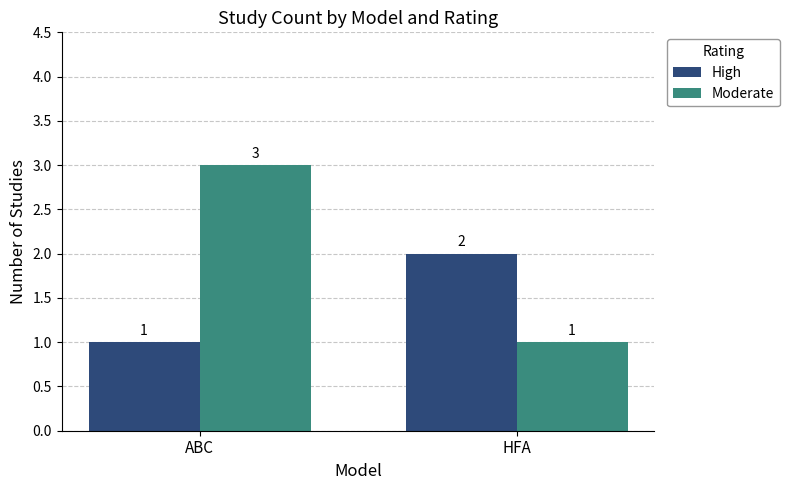

What is the sum of all Moderate values?

4